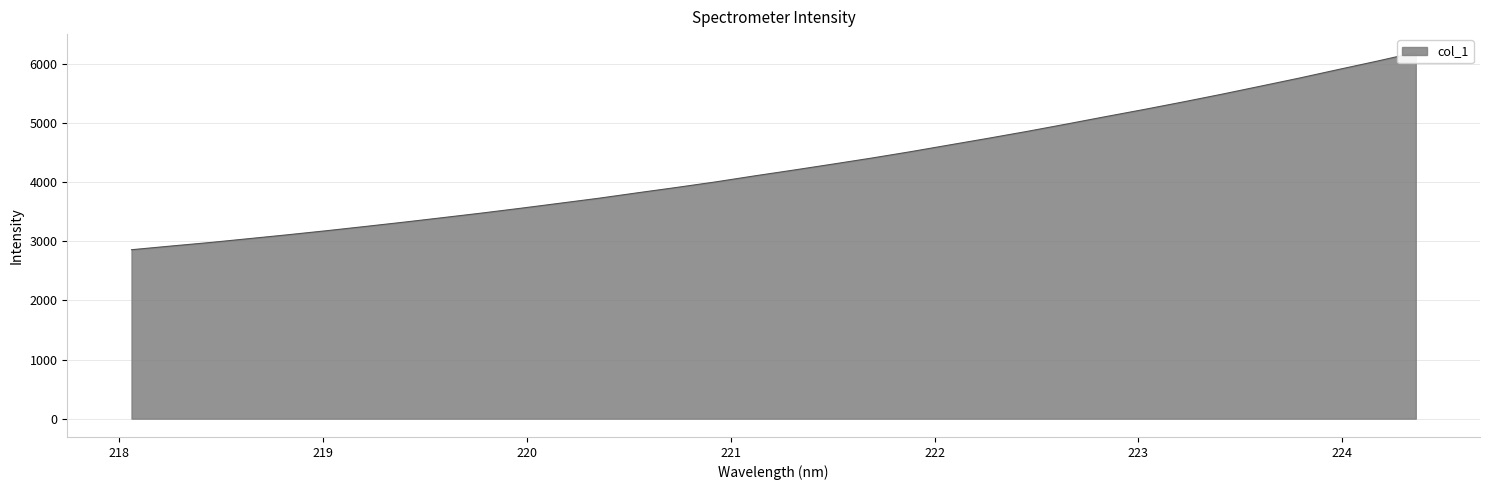

Count the number of categories in the chart.

34